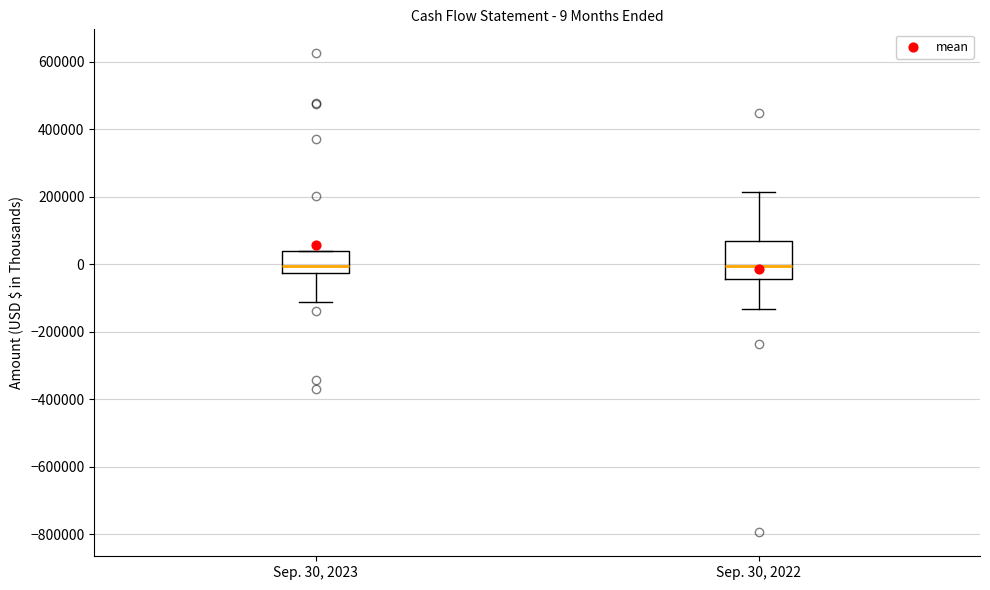

Which box is the tallest, from its lower edge to its upper edge?

Sep. 30, 2022